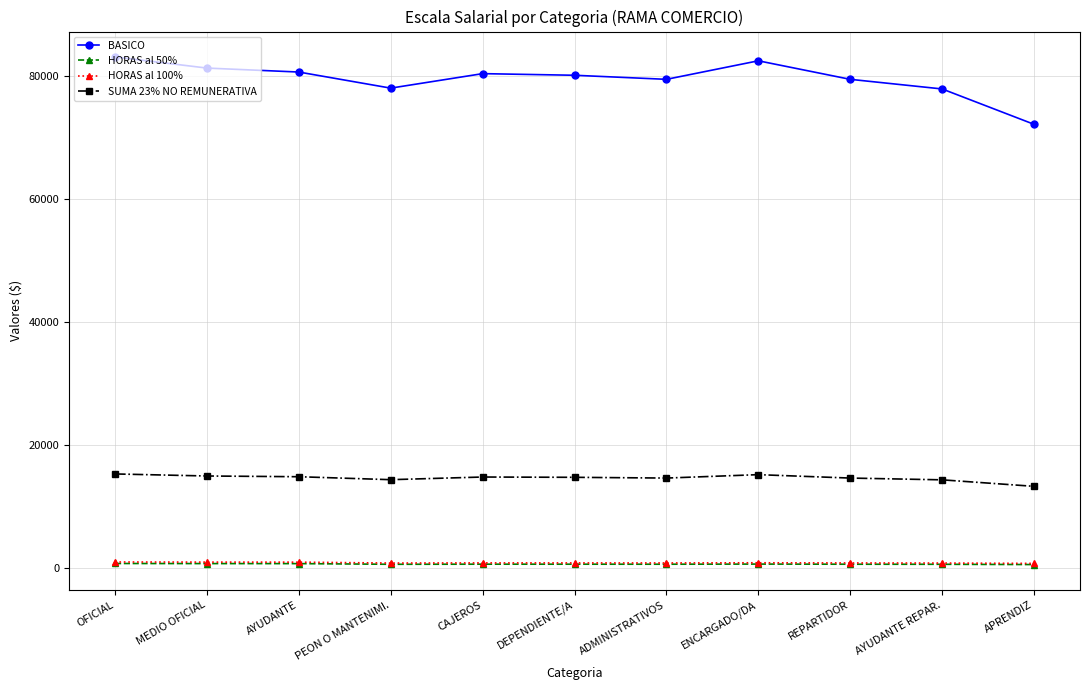

True or false: BASICO and SUMA 23% NO REMUNERATIVA cross at least once.

False